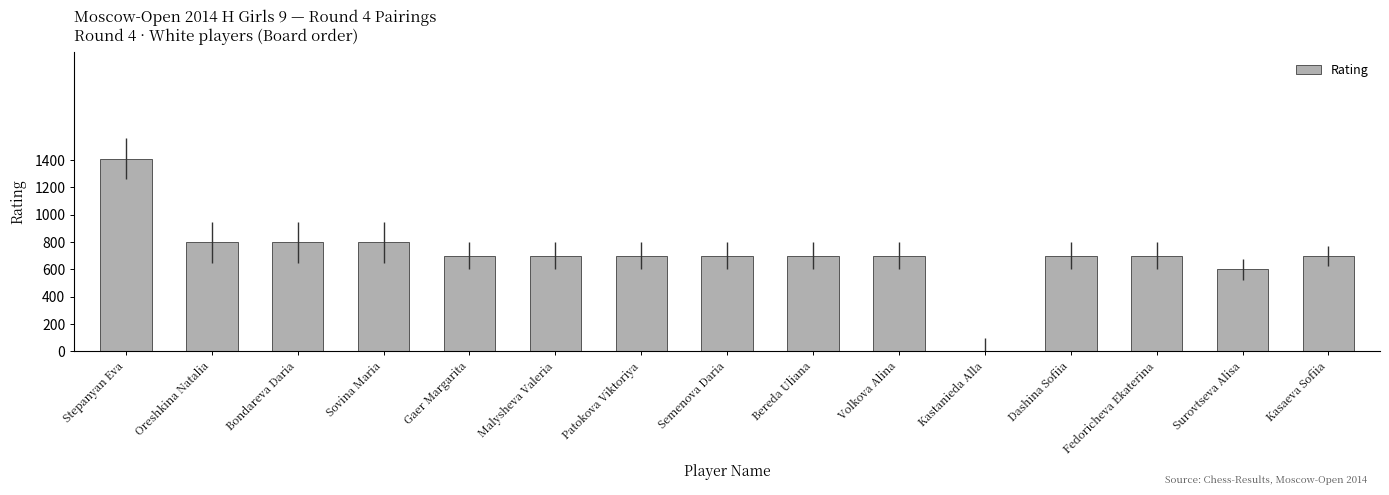

Reading left to right, transcribe all the data shown in this chart.

1412	800	800	800	700	700	700	700	700	700	0	700	700	600	700